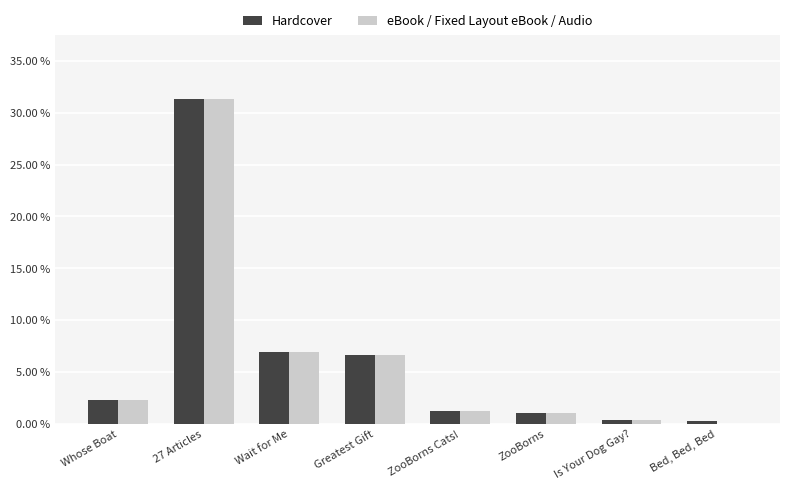

What value does the Hardcover series have at Wait for Me?

6.9